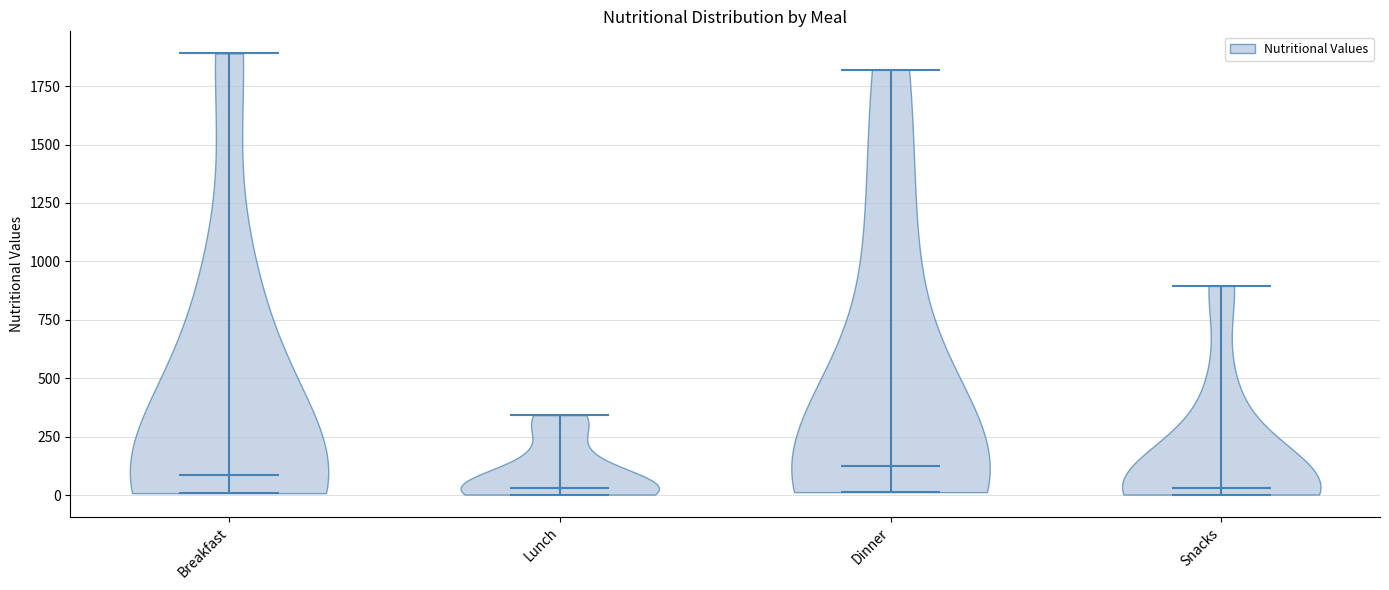

Reading left to right, read every violin against the y-axis: where its median line is, and the lowest and highest points it reaches. The values are not printed on the chart, so give them approximately, as read against the axis.

Breakfast: median line 100, lowest point 0, highest point 1900
Lunch: median line 50, lowest point 0, highest point 350
Dinner: median line 100, lowest point 0, highest point 1800
Snacks: median line 50, lowest point 0, highest point 900